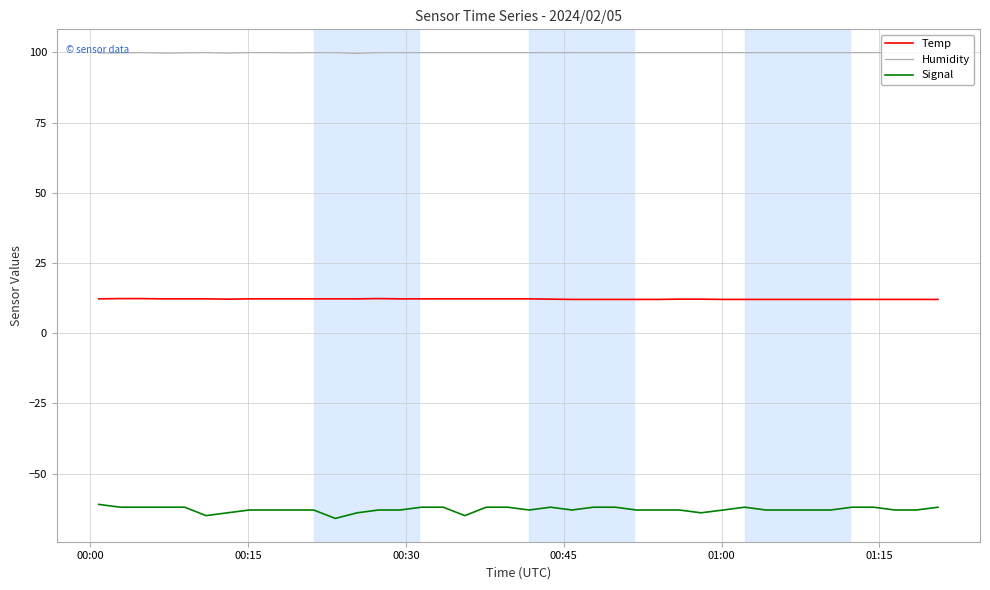

Reading left to right, what are all the values shown in this chart?

Temp: 12.2	12.3	12.3	12.2	12.2	12.2	12.1	12.2	12.2	12.2	12.2	12.2	12.2	12.3	12.2	12.2	12.2	12.2	12.2	12.2	12.2	12.1	12.0	12.0	12.0	12.0	12.0	12.1	12.1	12.0	12.0	12.0	12.0	12.0	12.0	12.0	12.0	12.0	12.0	12.0
Humidity: 99.8	99.8	99.9	99.7	99.8	99.9	99.7	99.9	99.9	99.8	99.9	99.9	99.6	99.9	99.9	99.9	99.9	99.9	99.9	99.9	99.9	99.9	99.9	99.9	99.9	99.9	99.9	99.9	99.9	99.9	99.9	99.9	99.9	99.9	99.9	99.9	99.9	99.9	99.9	99.9
Signal: -61.0	-62.0	-62.0	-62.0	-62.0	-65.0	-64.0	-63.0	-63.0	-63.0	-63.0	-66.0	-64.0	-63.0	-63.0	-62.0	-62.0	-65.0	-62.0	-62.0	-63.0	-62.0	-63.0	-62.0	-62.0	-63.0	-63.0	-63.0	-64.0	-63.0	-62.0	-63.0	-63.0	-63.0	-63.0	-62.0	-62.0	-63.0	-63.0	-62.0